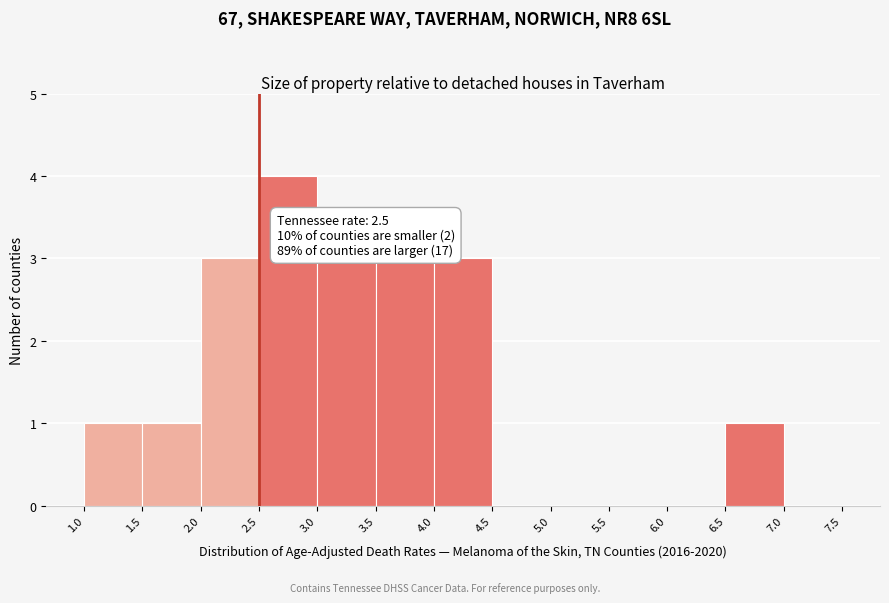

Which range on the x-axis has the tallest bar?

2.5 to 3.0